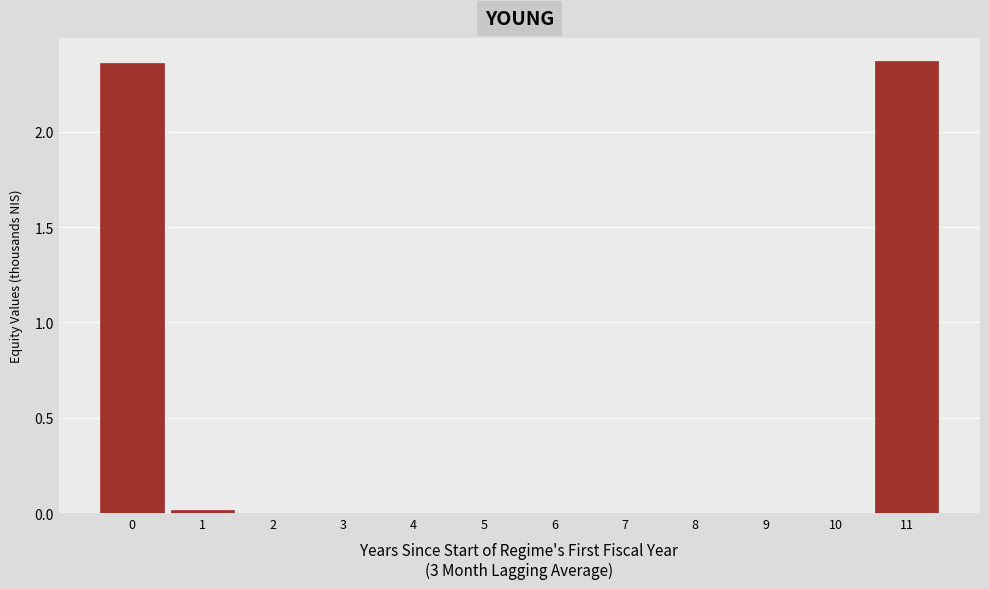

What is the sum of all values?

4.7